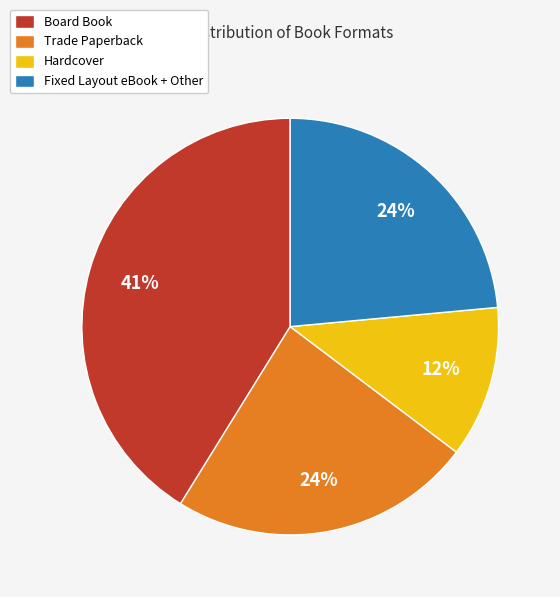

What percentage is the Hardcover slice, to the nearest percent?

12%